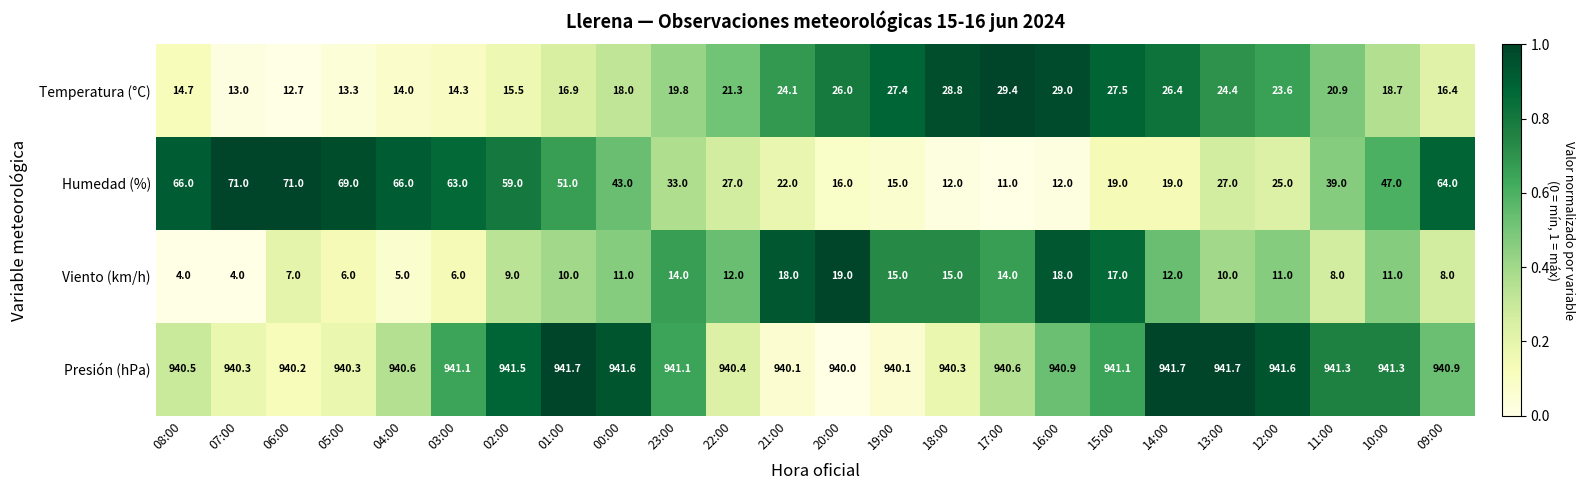

Between 06:00 and 03:00, which series saw the biggest shift?

Humedad (%)